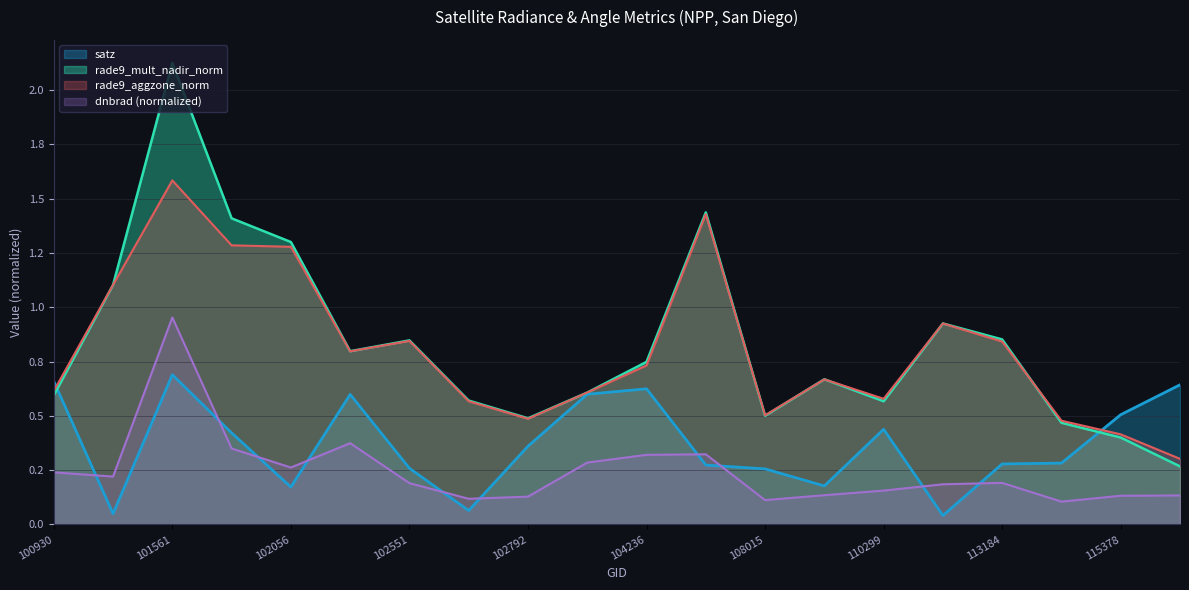

What are all the series names shown in the legend?

satz, rade9_mult_nadir_norm, rade9_aggzone_norm, dnbrad (normalized)